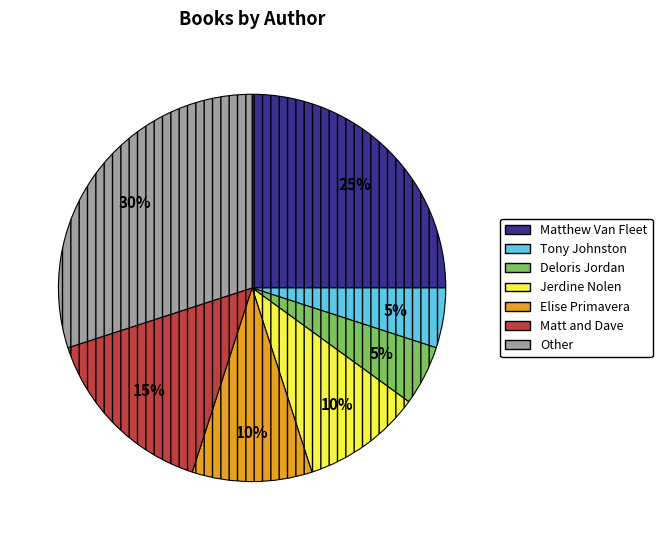

To the nearest percent, what is the average slice percentage?

14%